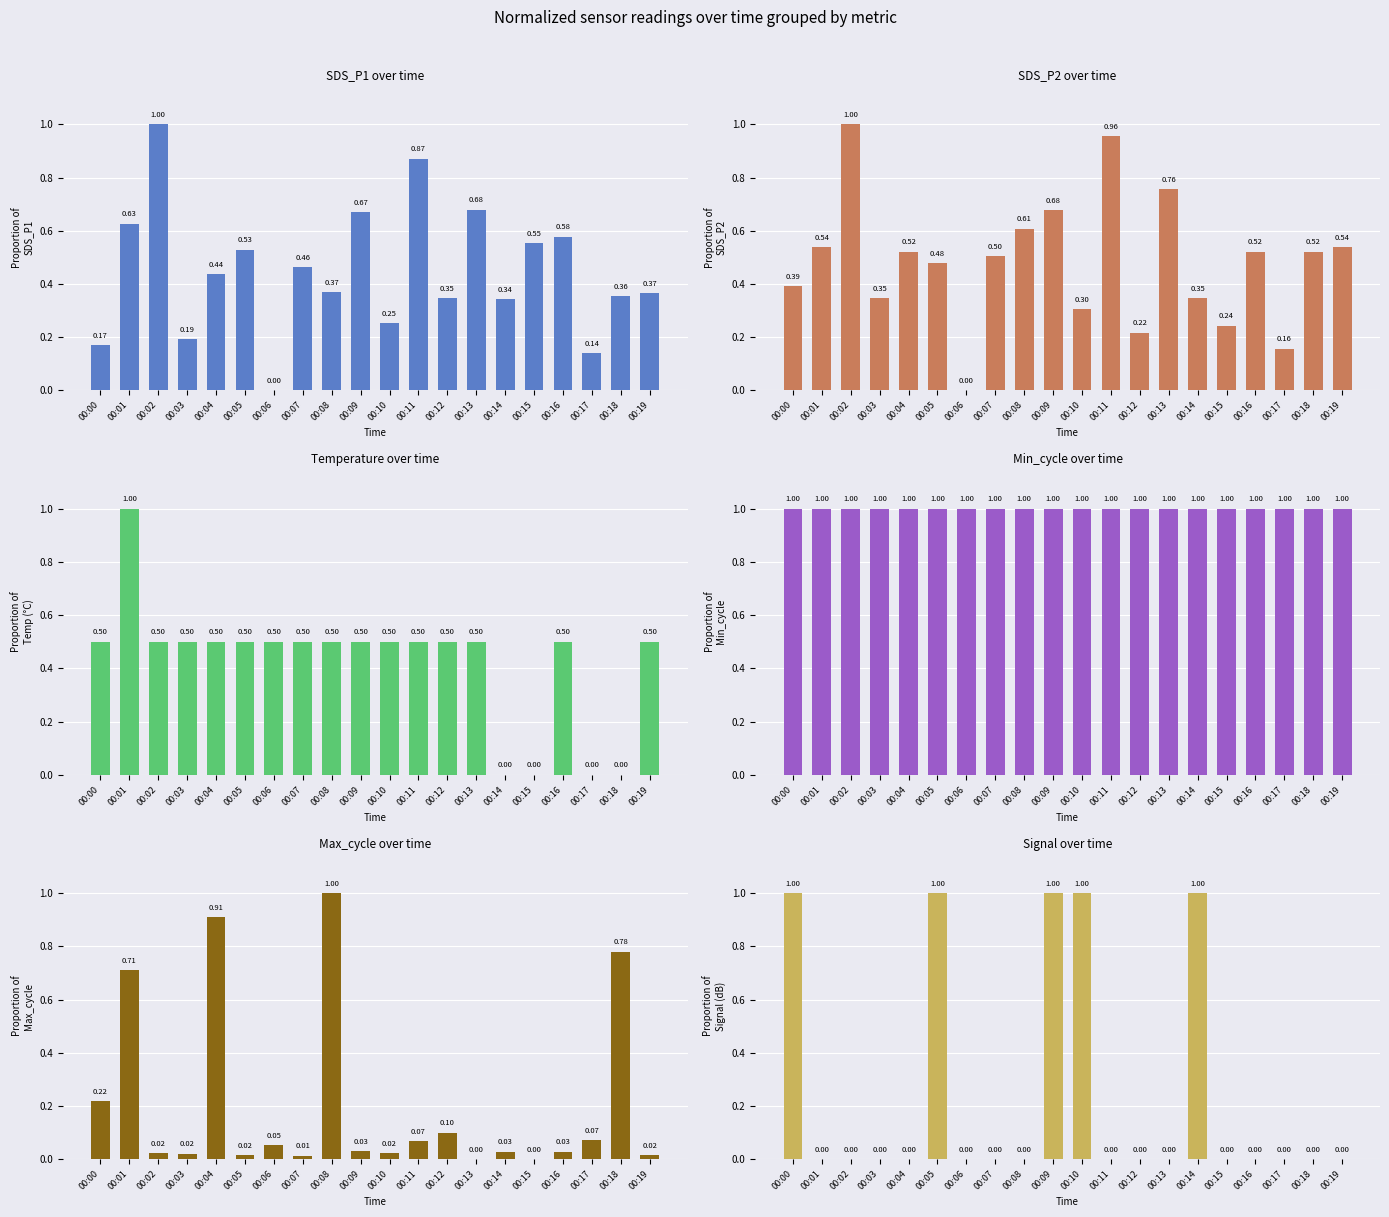

How many Avg Temp values are between 0 and 1?

20